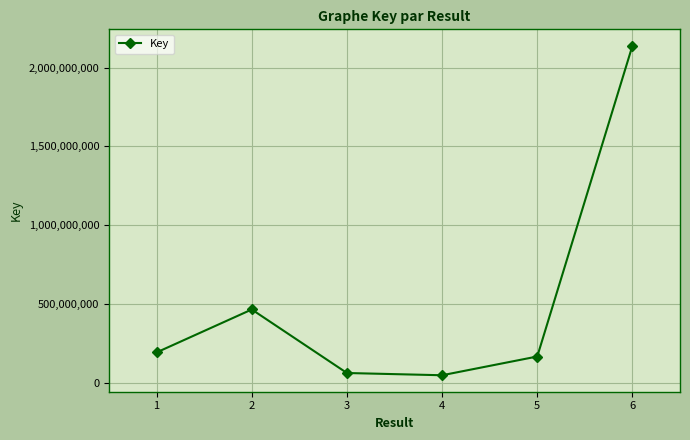

How many interior local valleys (lower than both neighbors) does the data have?

1